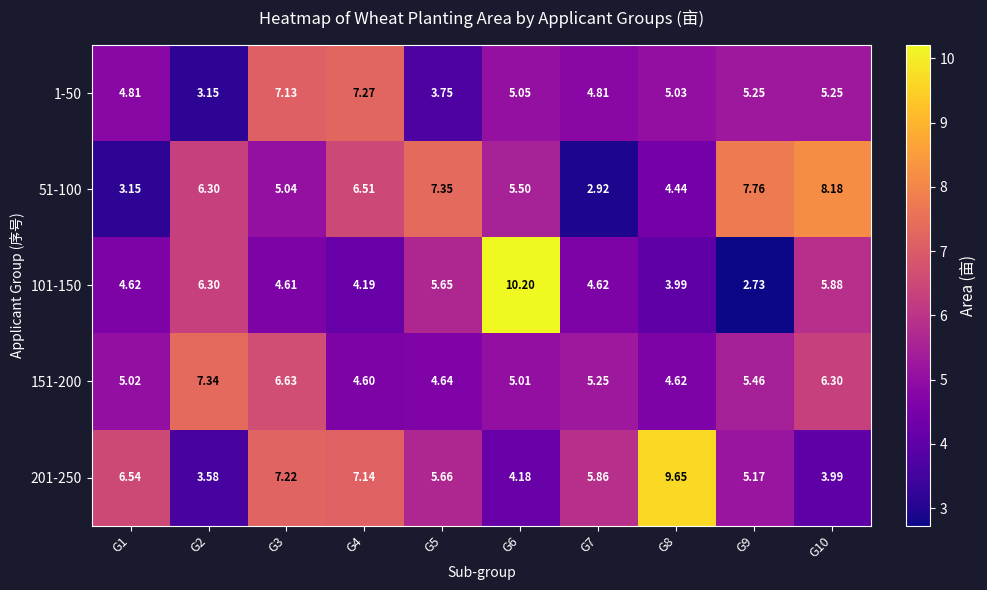

Is the value of 151-200 at G4 greater than the value of 201-250 at G4?

No